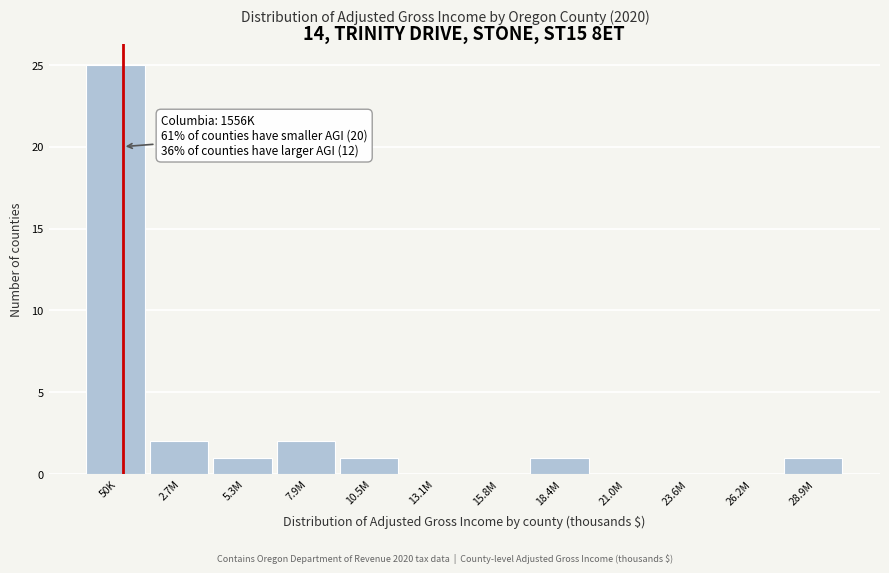

Reading left to right, extract all data points from this chart.

50K=25	2.7M=2	5.3M=1	7.9M=2	10.5M=1	13.1M=0	15.8M=0	18.4M=1	21.0M=0	23.6M=0	26.2M=0	28.9M=1